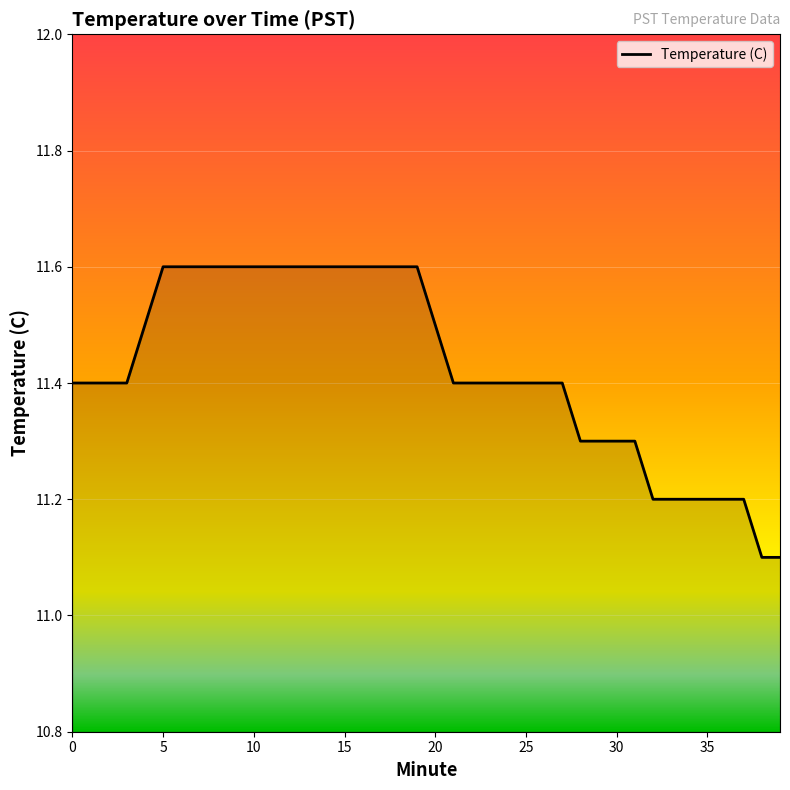

What is the difference between the maximum and minimum values?

0.5